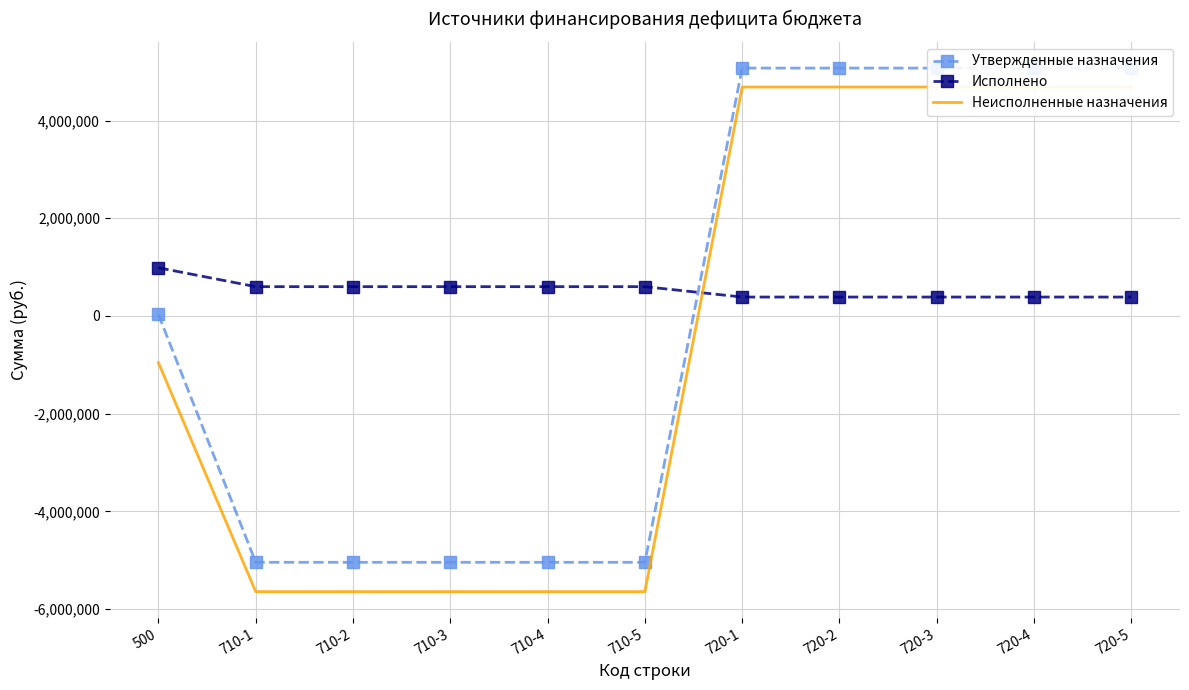

How many values in Неисполненные назначения are below zero?

6